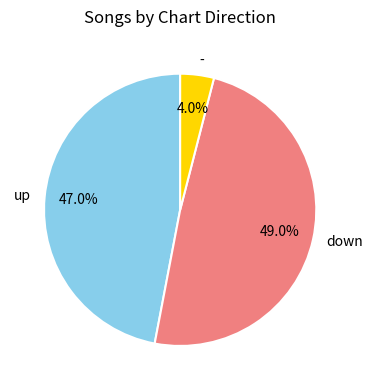

What percentage is the - slice, to the nearest percent?

4%